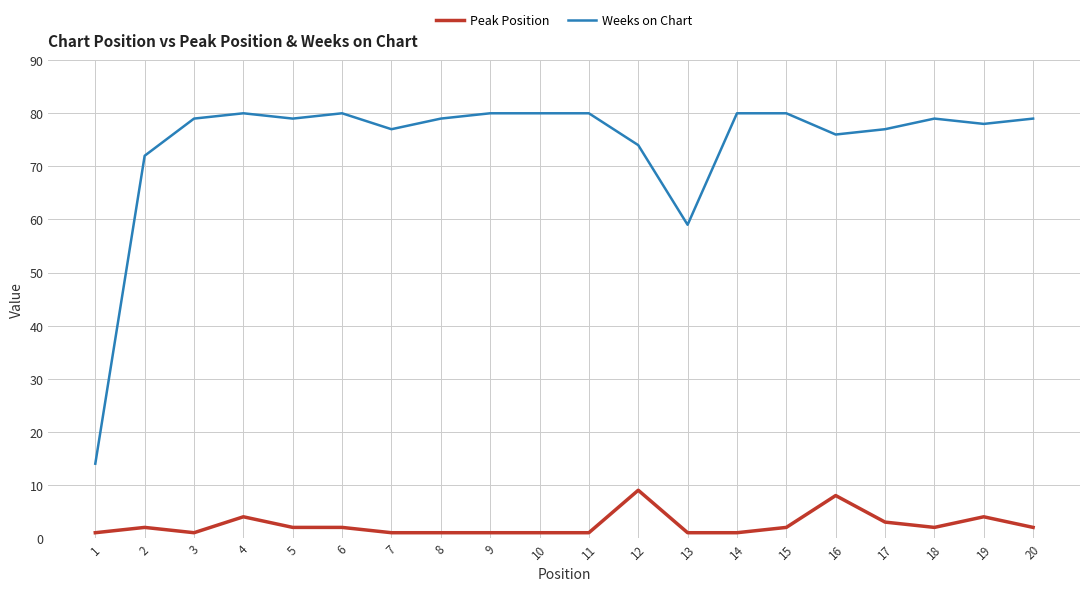

What is the maximum value for Weeks on Chart?

80